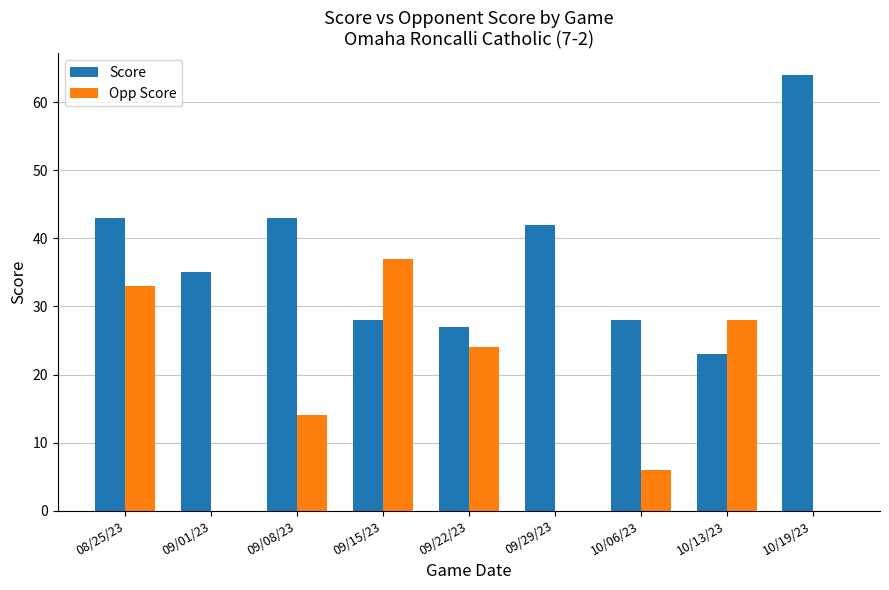

Between 08/25/23 and 09/08/23, which series saw the biggest shift?

Opp Score